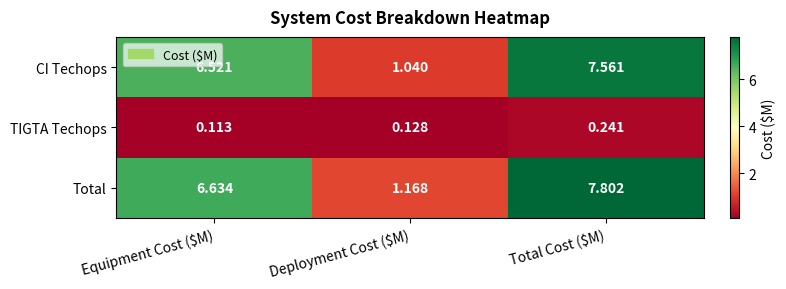

What is the total value across all series at Equipment Cost ($M)?

13.3